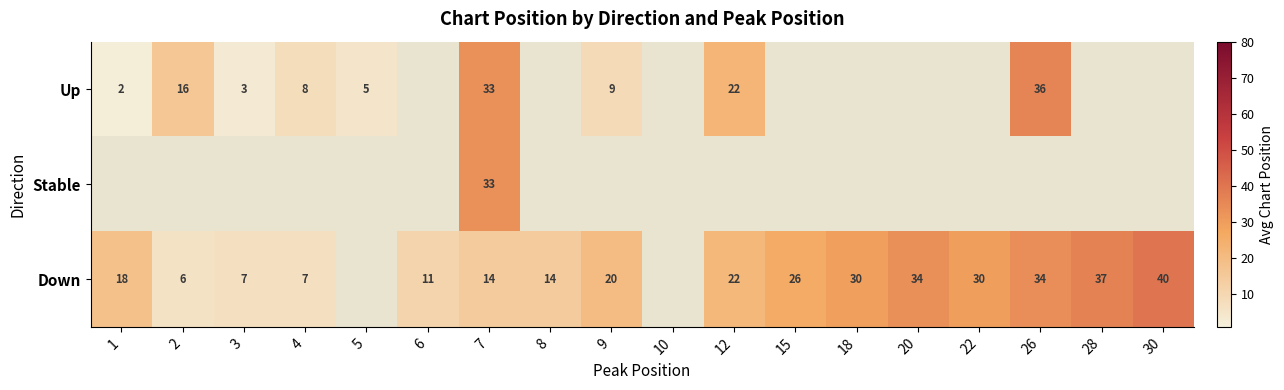

The Down series shows 15 at 6. True or false?

False